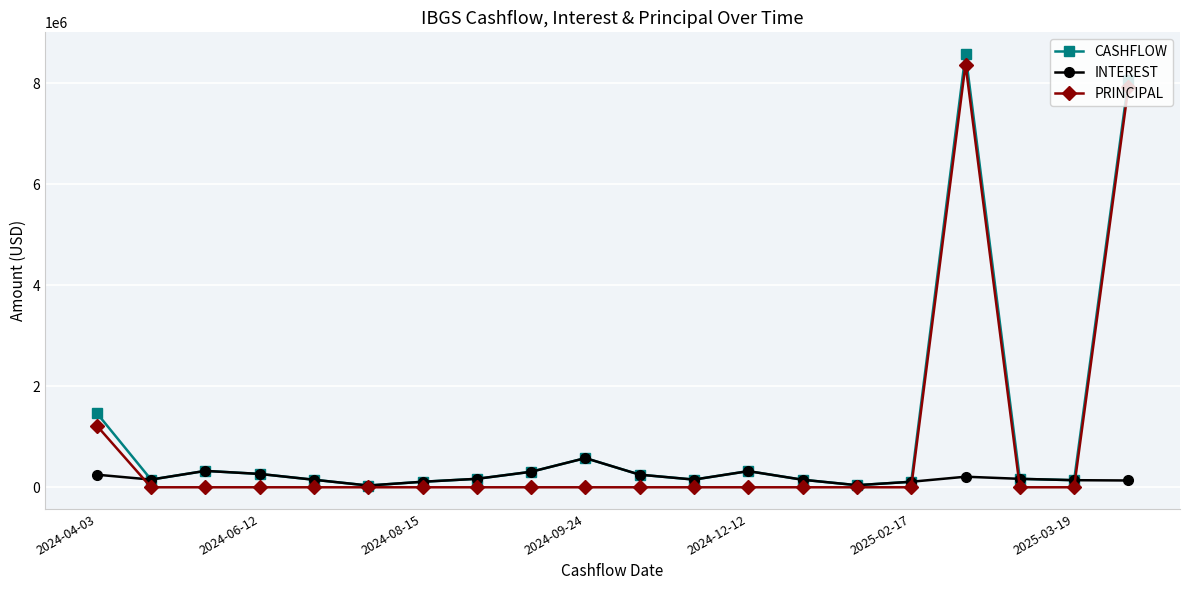

What are all the series names shown in the legend?

CASHFLOW, INTEREST, PRINCIPAL